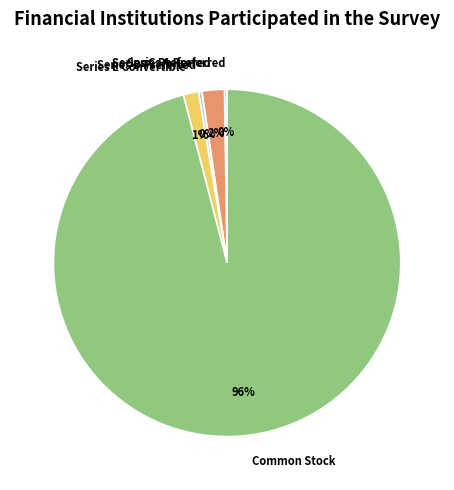

Which category accounts for the majority?

Common Stock